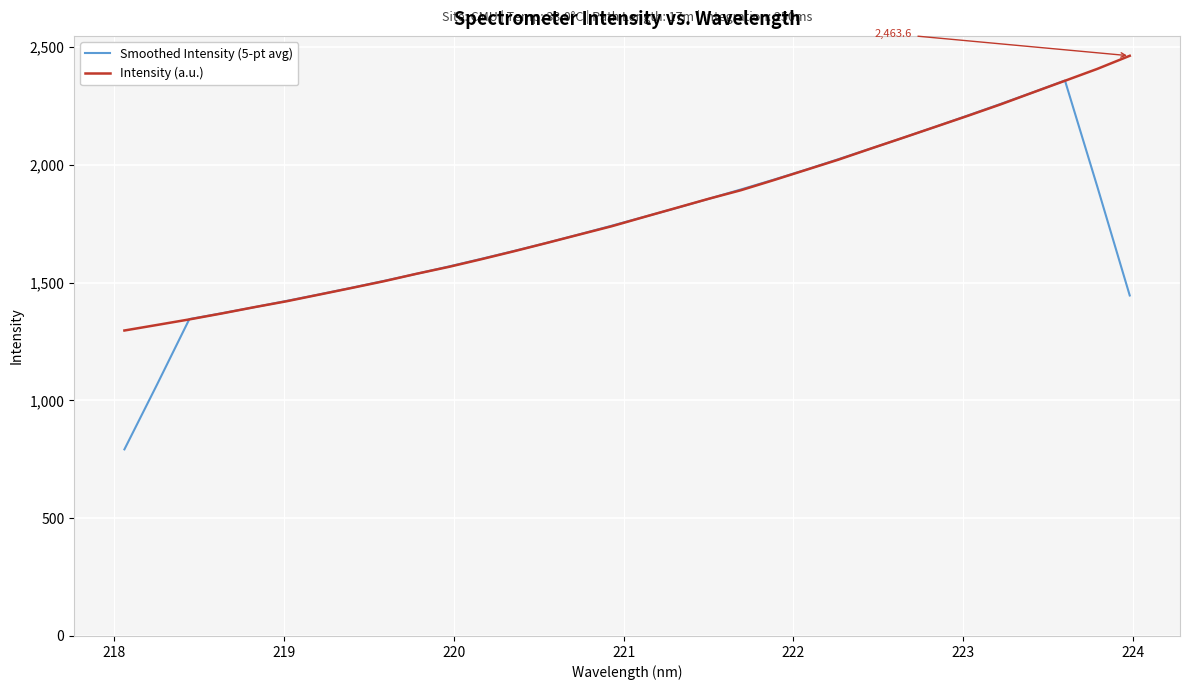

Which series has the largest range (max minus min)?

Smoothed Intensity (5-pt avg)